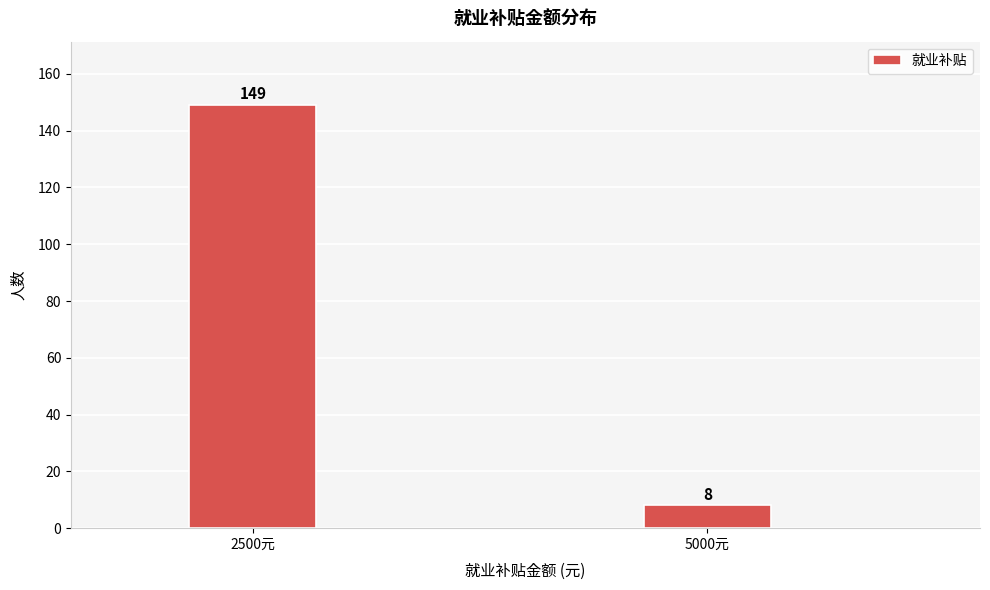

Reading left to right, list all the values displayed in this chart.

2500元=149	5000元=8